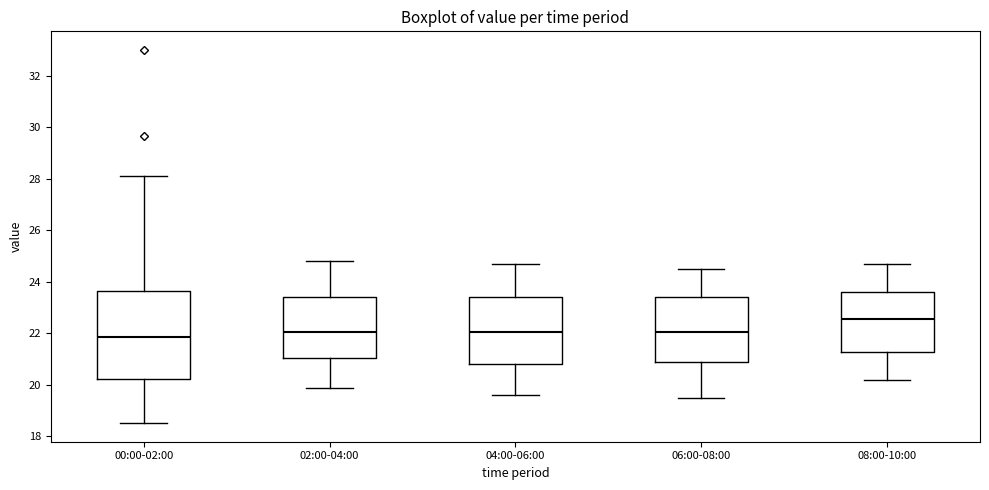

Which box is the tallest, from its lower edge to its upper edge?

00:00-02:00